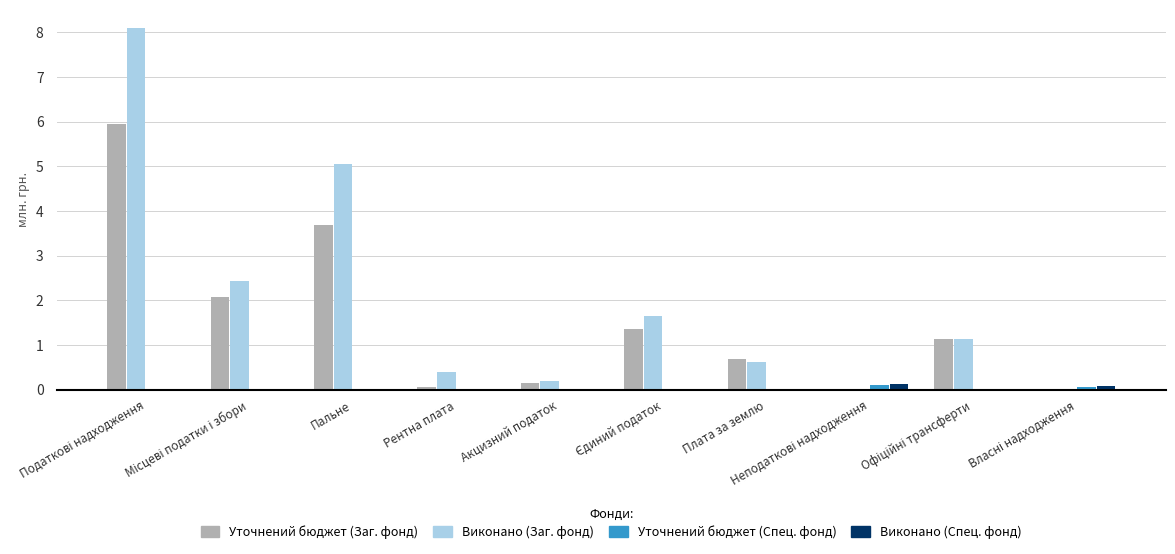

Which series has the largest range (max minus min)?

Виконано (Заг. фонд)